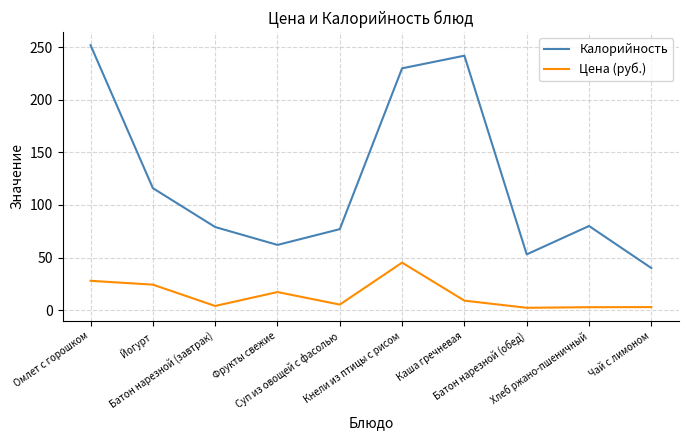

True or false: Калорийность and Цена (руб.) cross at least once.

False